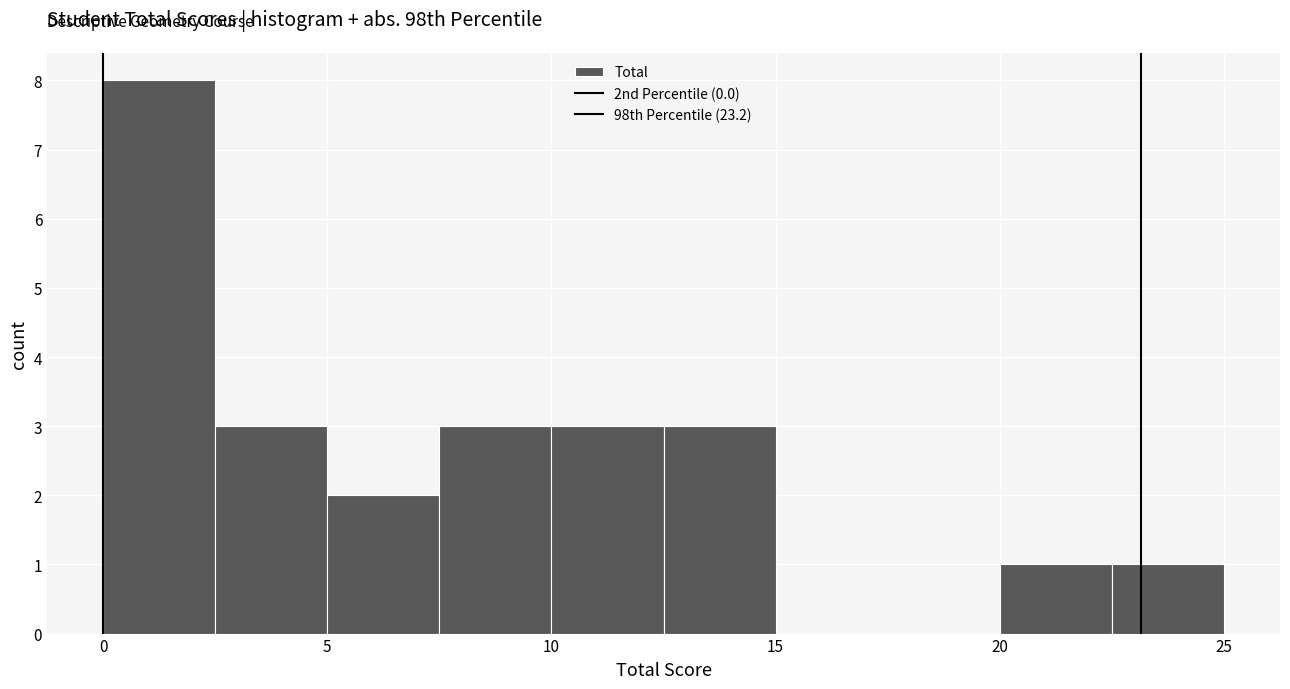

Reading left to right, list every bar in this chart as the range it spans on the x-axis followed by its height. The values are not printed on the chart, so give them approximately, as read against the axis.

0.0 to 2.5: 8
2.5 to 5.0: 3
5.0 to 7.5: 2
7.5 to 10.0: 3
10.0 to 12.5: 3
12.5 to 15.0: 3
15.0 to 17.5: 0
17.5 to 20.0: 0
20.0 to 22.5: 1
22.5 to 25.0: 1